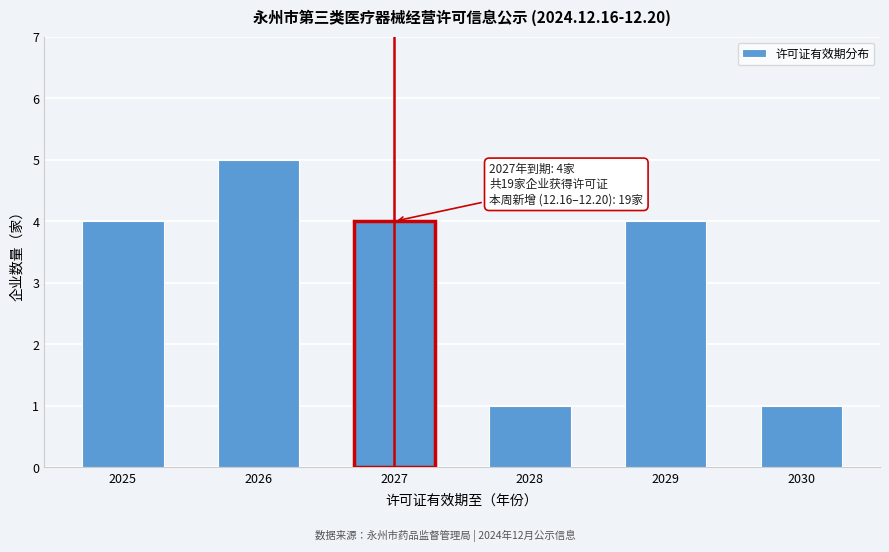

Reading right to left, what are all the values shown in this chart?

1	4	1	4	5	4